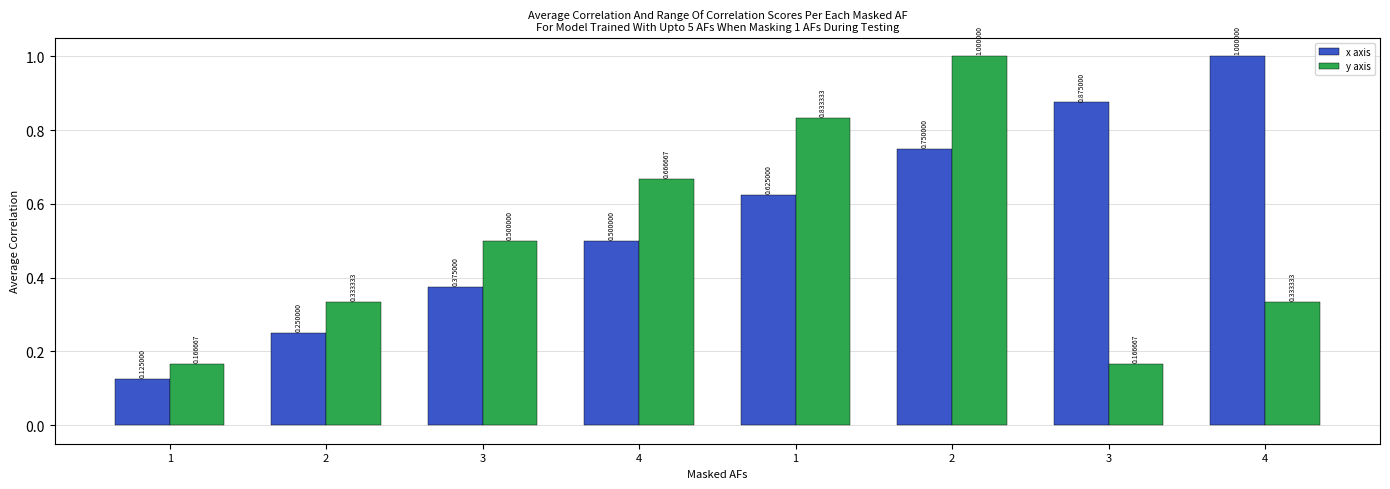

True or false: y axis has a value of 0.3 at 2.

True